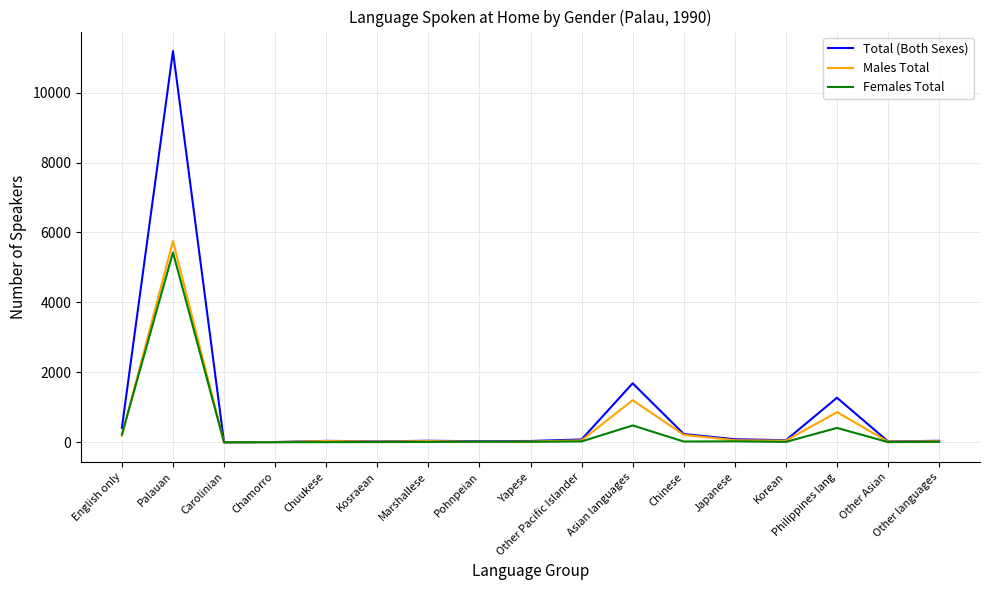

Is the value of Males Total at Chinese greater than the value of Total (Both Sexes) at Philippines lang?

No